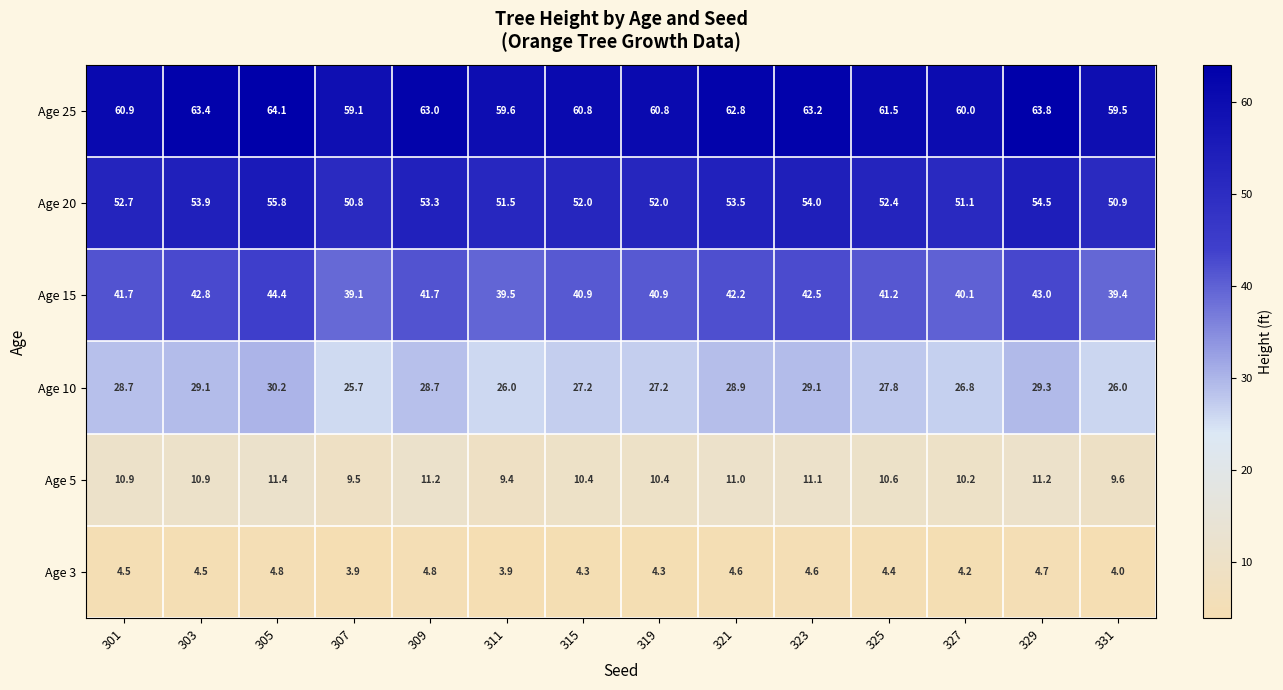

What is the average value of the Age 15 series?

41.4